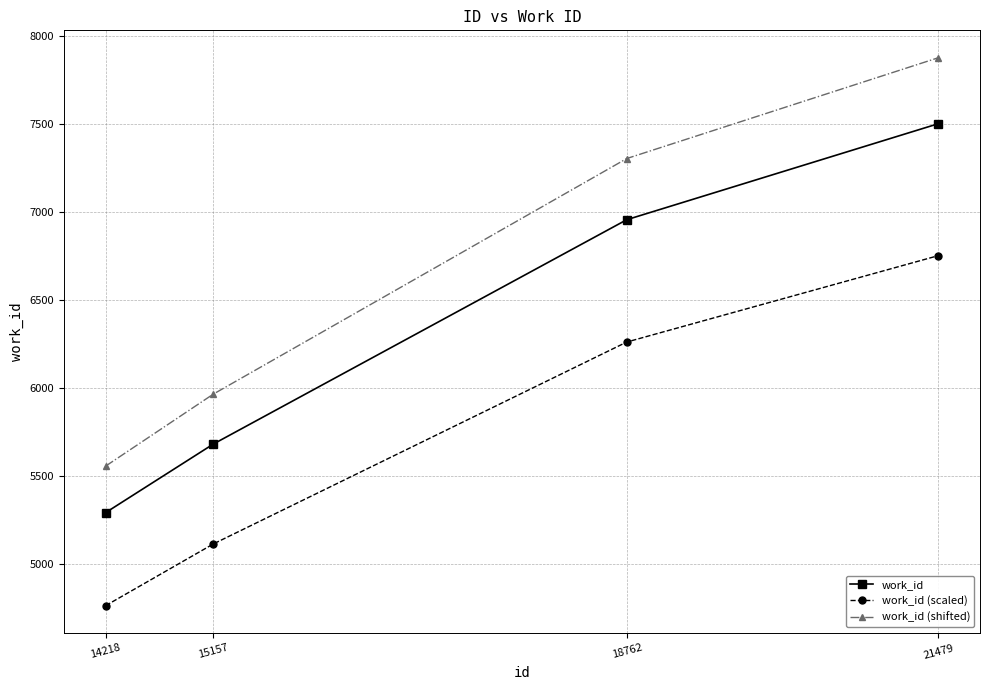

How many distinct data groups are displayed?

3